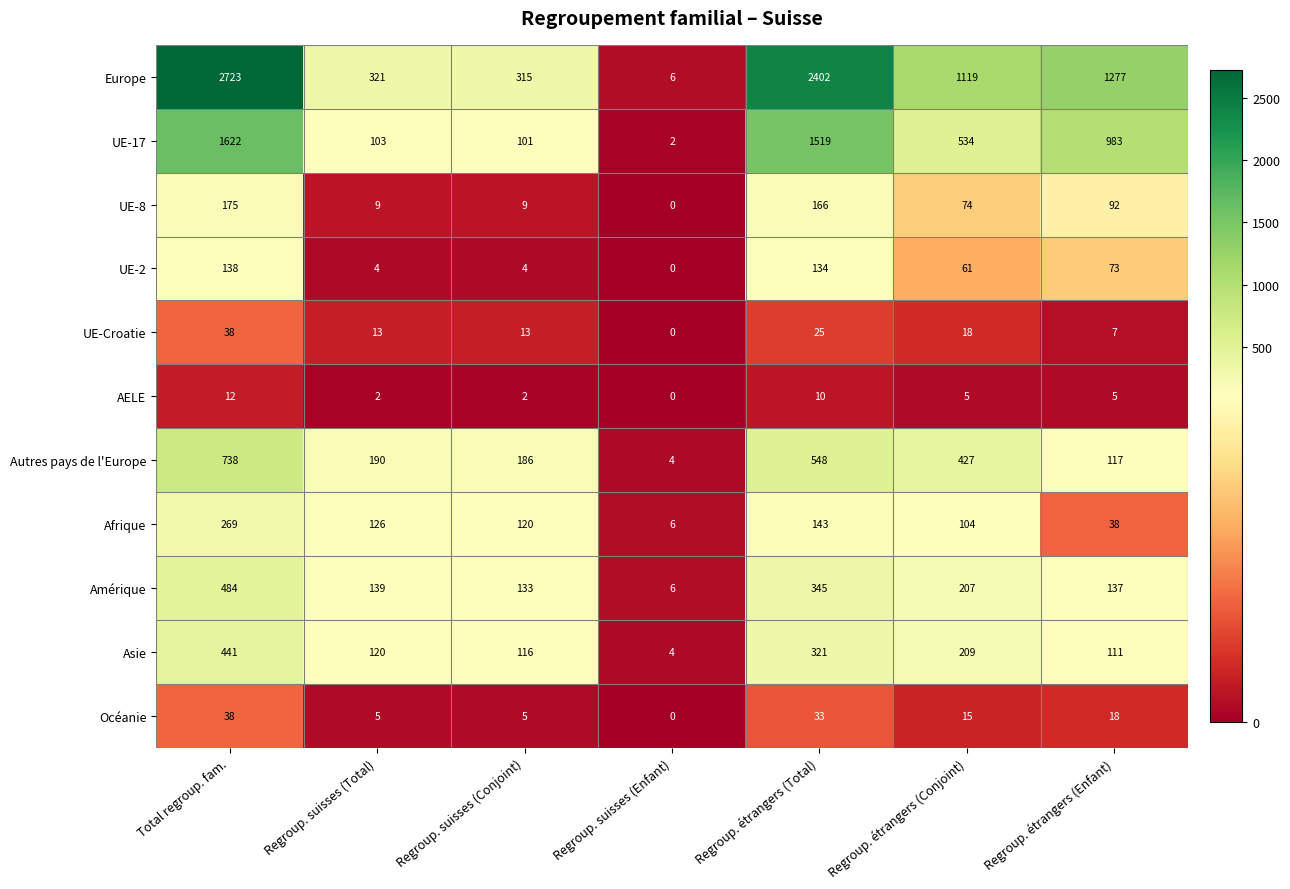

Where does the Amérique series first go above 139?

Total regroup. fam.